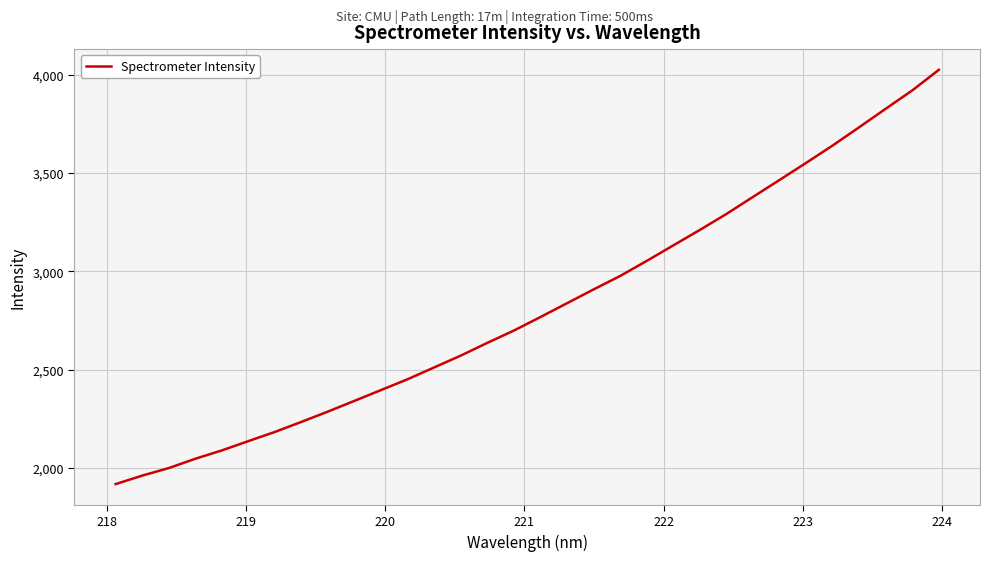

What is the greatest value displayed?

4024.5